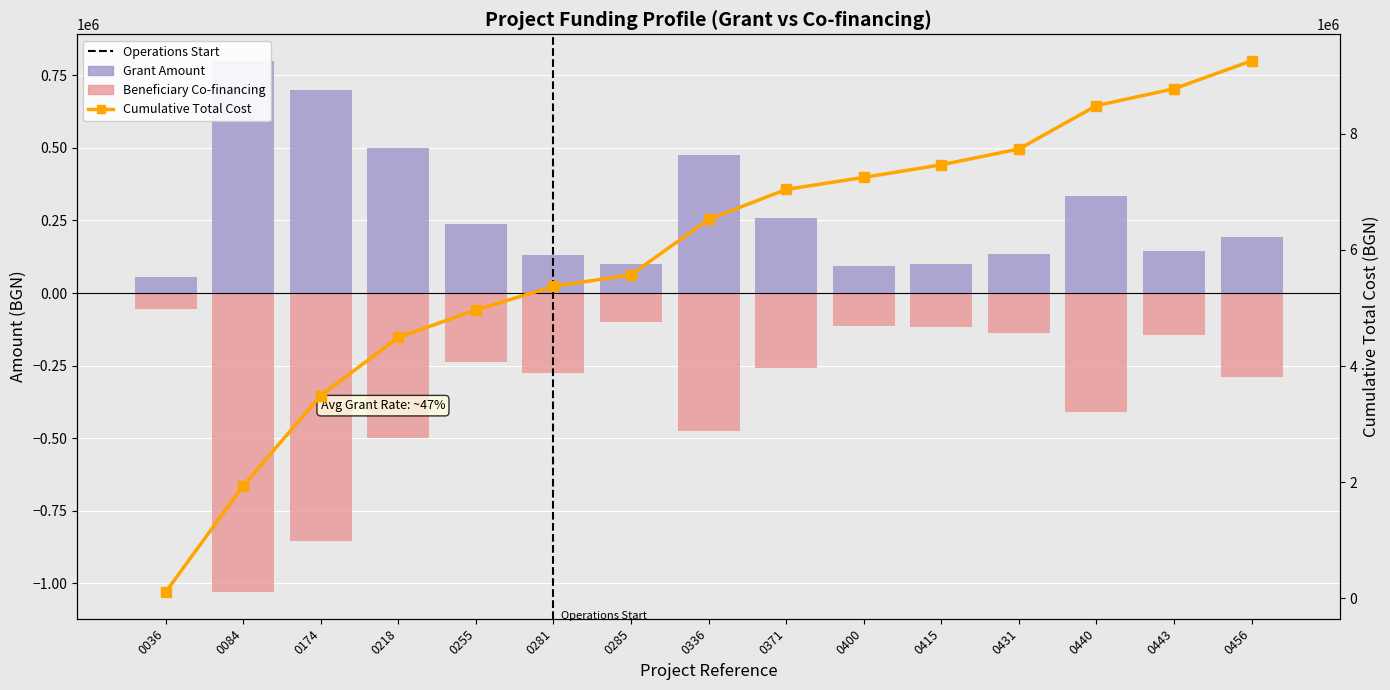

The Grant Amount series shows 476147.0 at 0336. True or false?

True